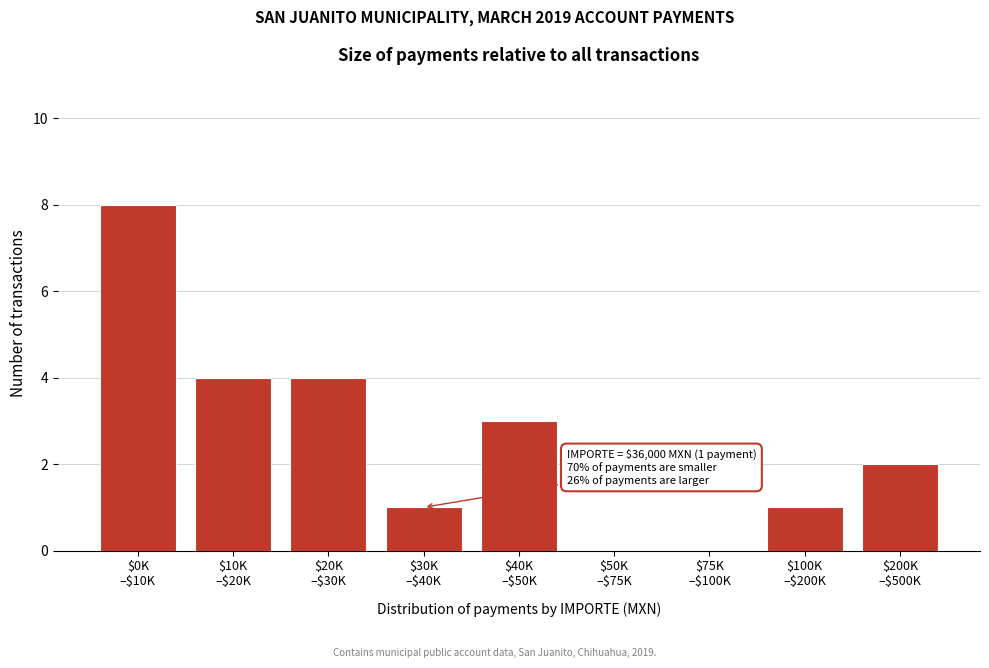

What is the maximum value shown in the chart?

8